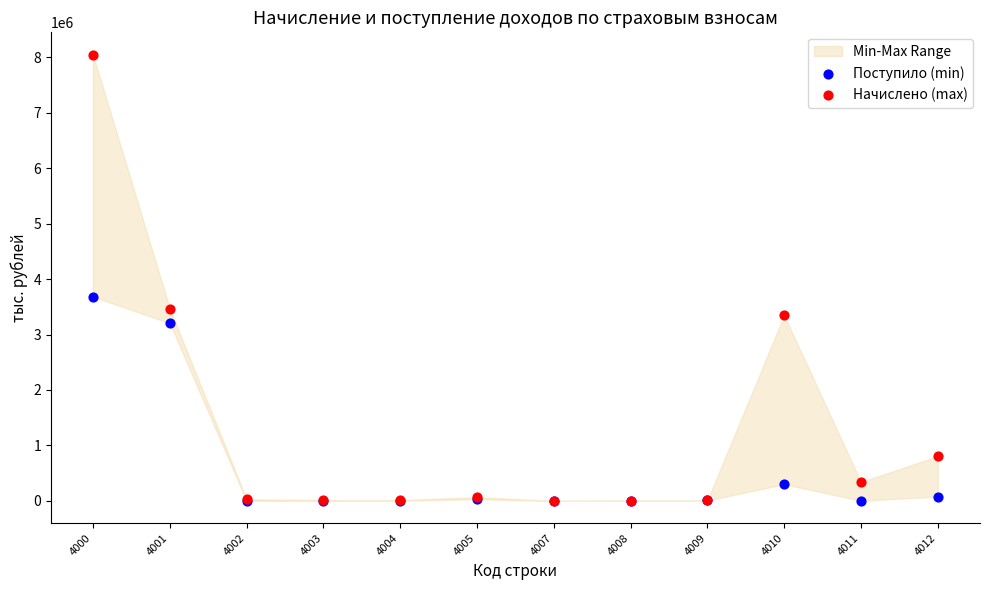

Which series contains the highest Y value?

Начислено (max)